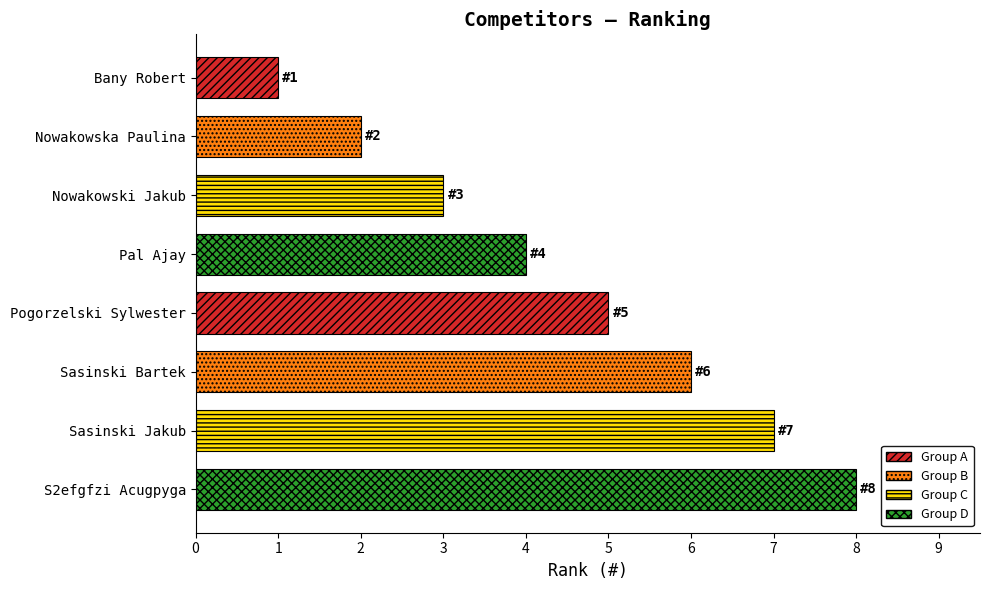

How many values are between 3 and 7?

5